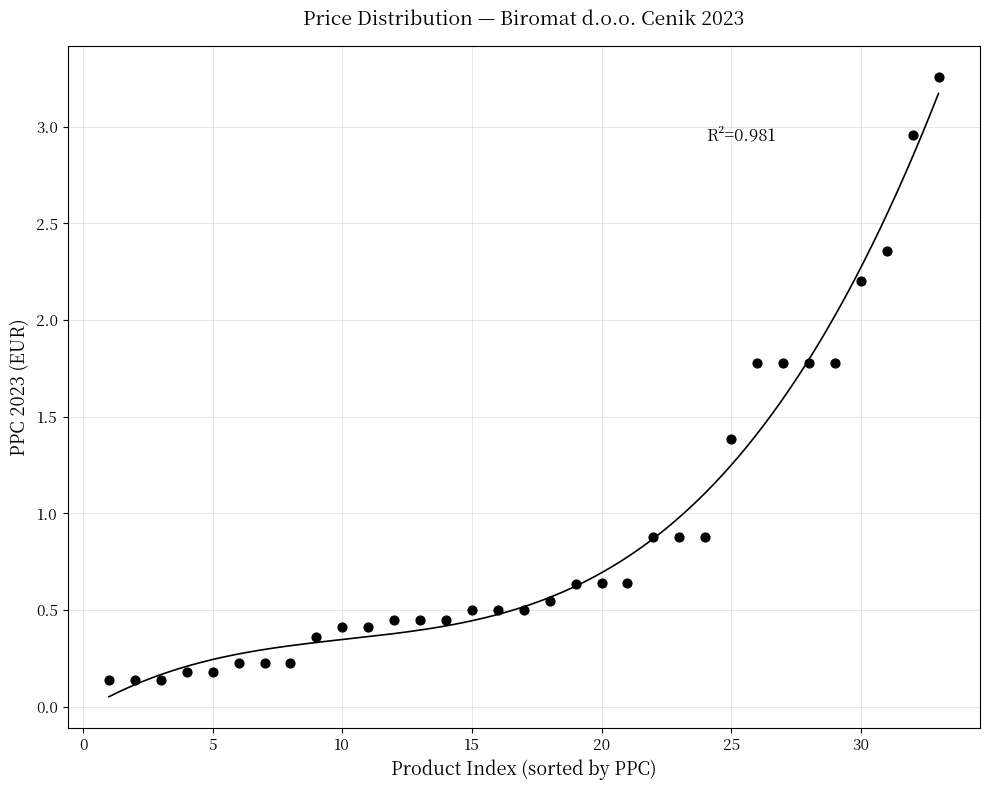

What is the range of X values (max minus min)?

32.0